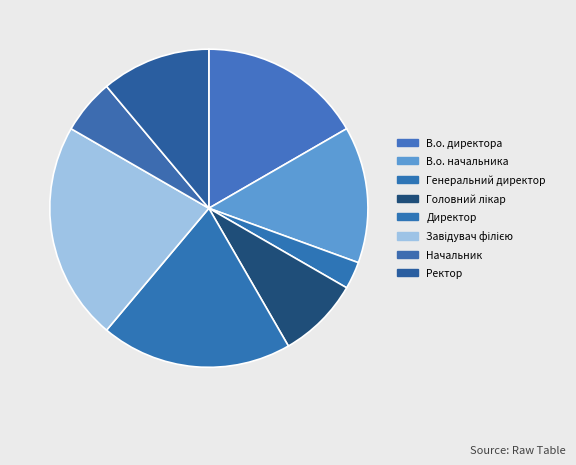

Count the number of slices in the pie.

8